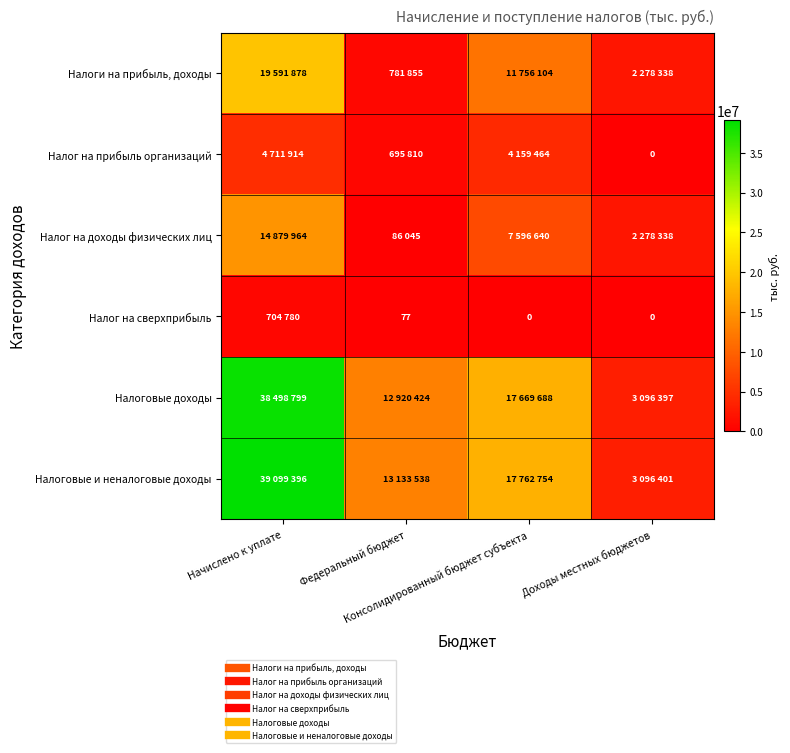

Between Федеральный бюджет and Начислено к уплате, which is larger?

Начислено к уплате